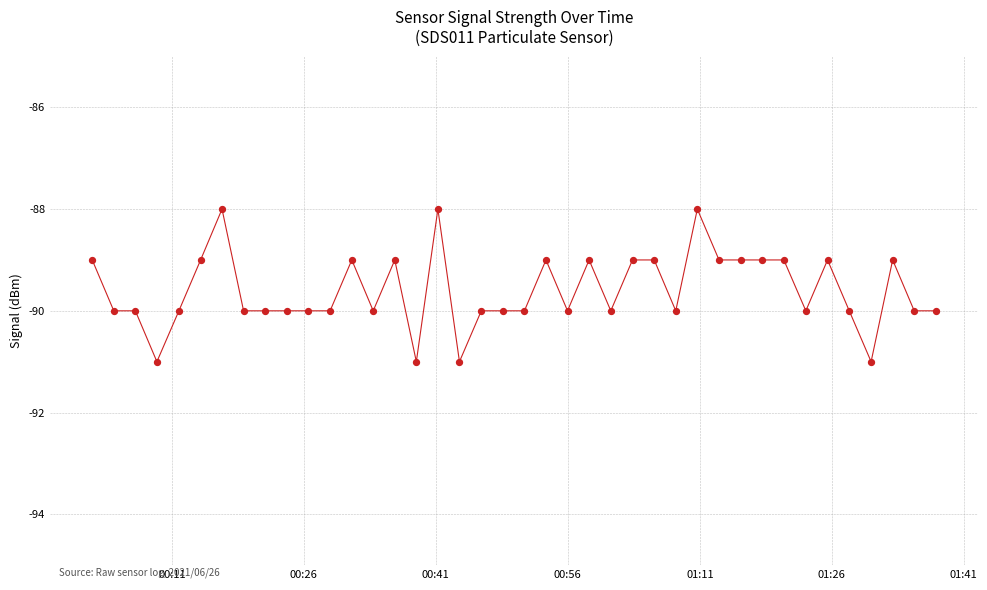

What is the minimum value shown in the chart?

-91